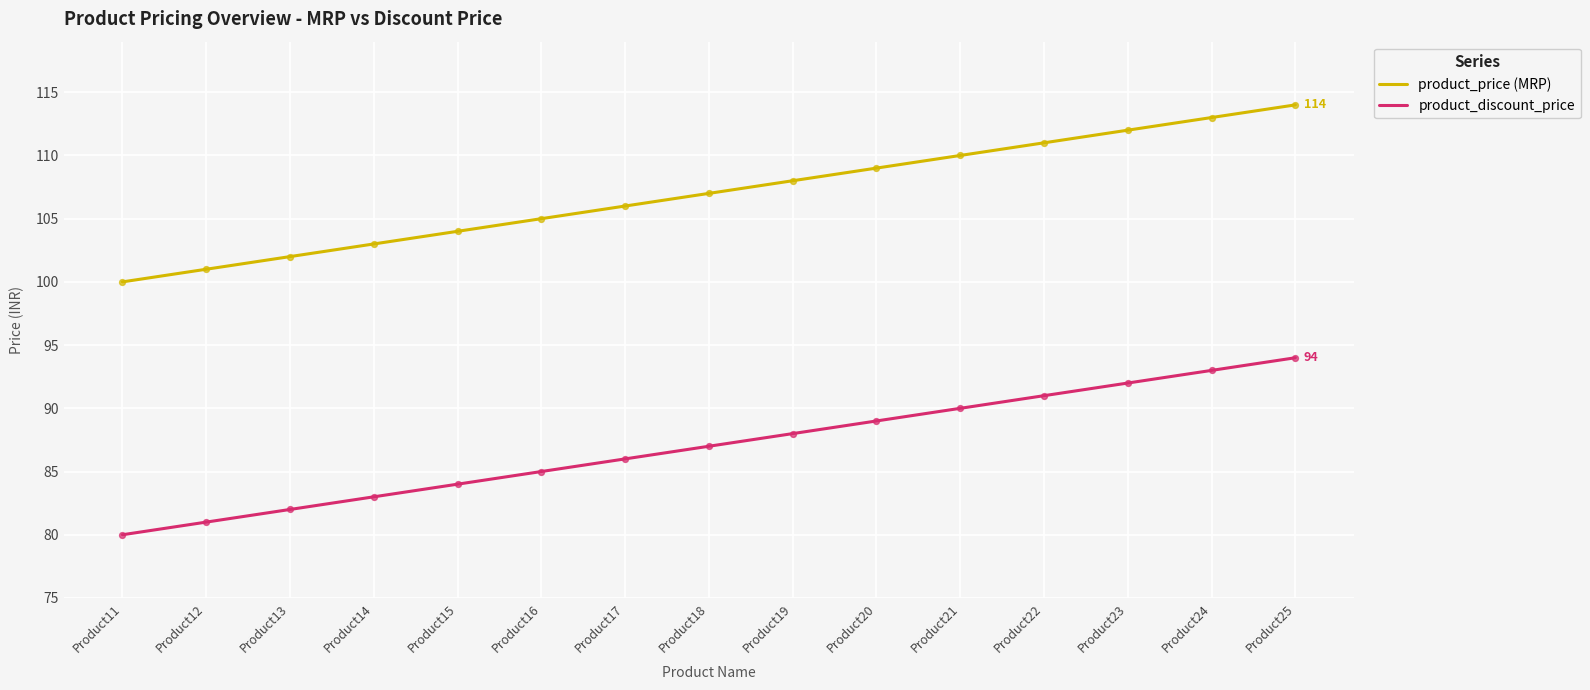

What is the difference between the highest and lowest values at Product14?

20